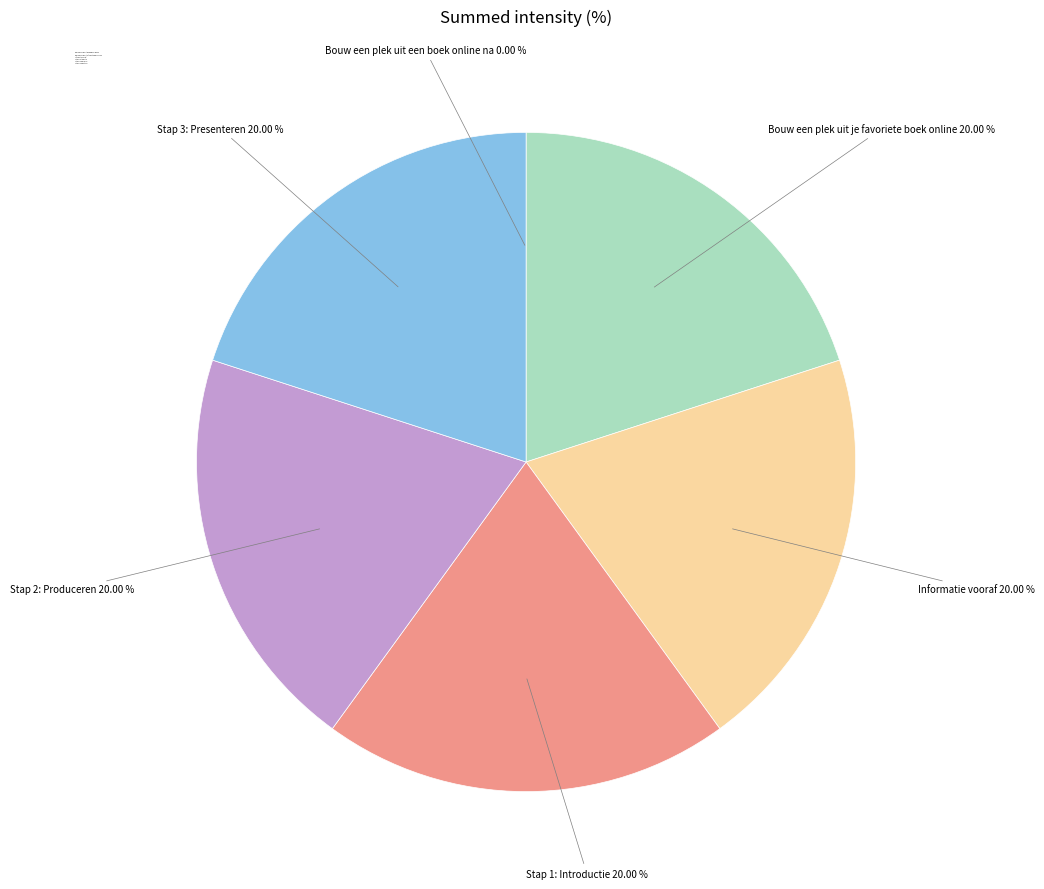

What is the ratio of the value at Bouw een plek uit je favoriete boek online to the value at Stap 2: Produceren?

1.0